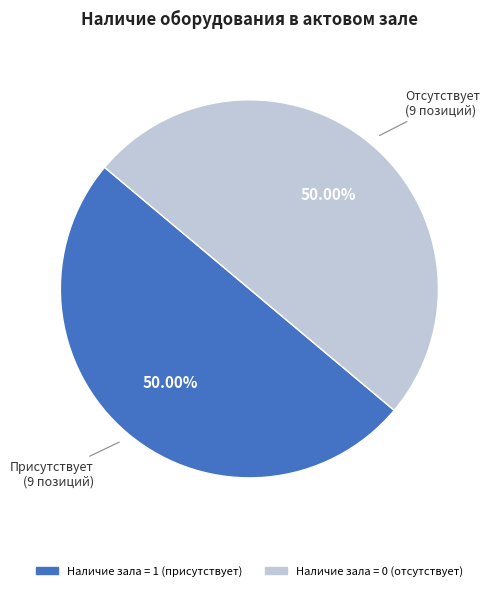

How many segments does this pie chart have?

2